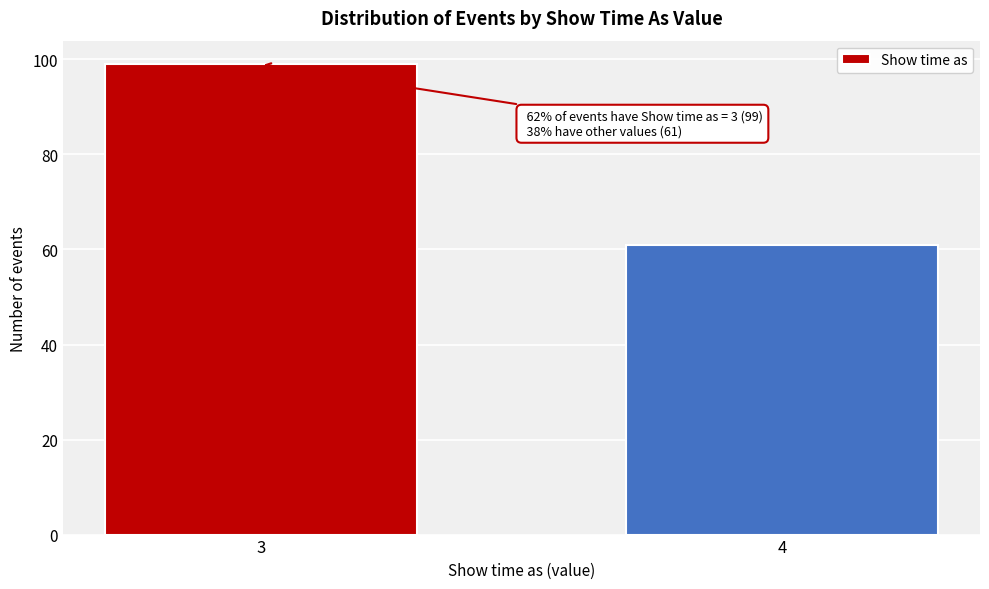

Reading left to right, list all the values displayed in this chart.

3=99	4=61